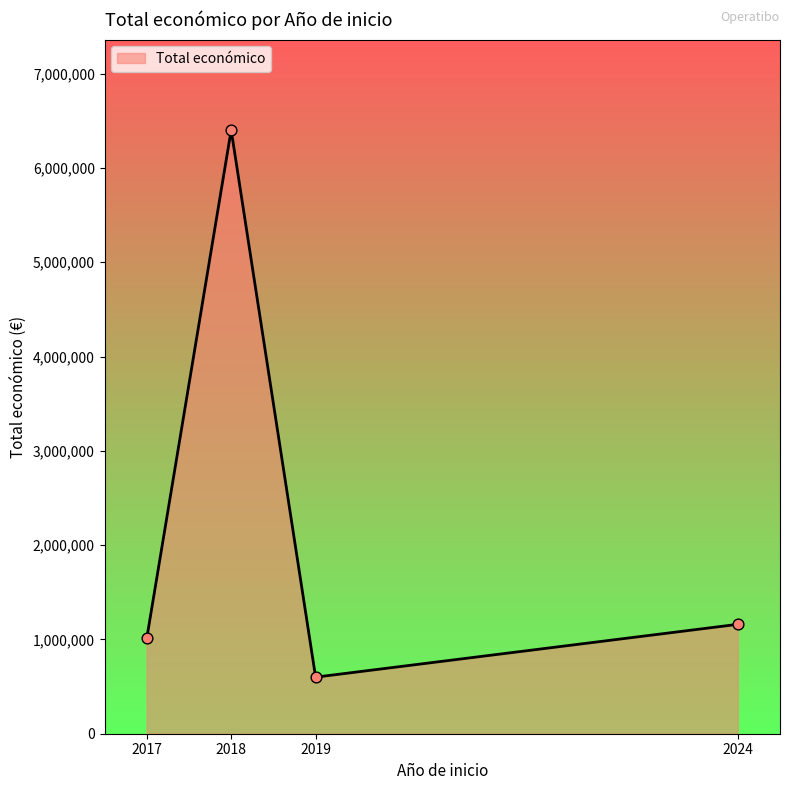

Between 2018 and 2017, which is larger?

2018